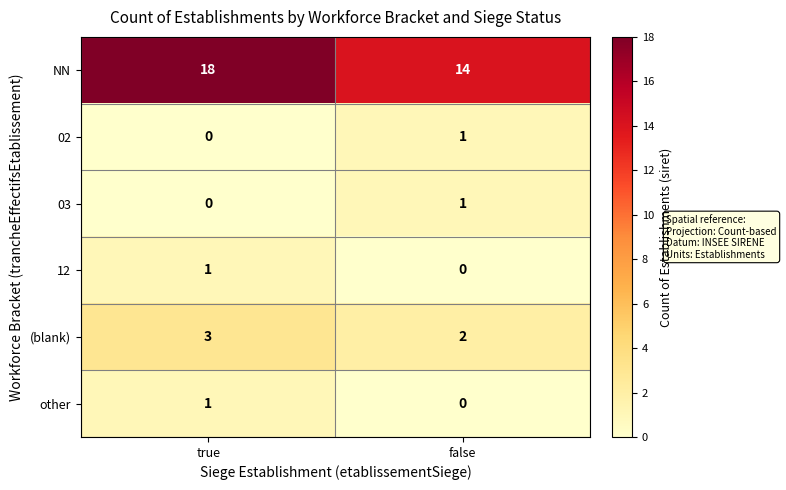

Reading right to left, transcribe all the data shown in this chart.

NN: false=14	true=18
02: false=1	true=0
03: false=1	true=0
12: false=0	true=1
(blank): false=2	true=3
other: false=0	true=1